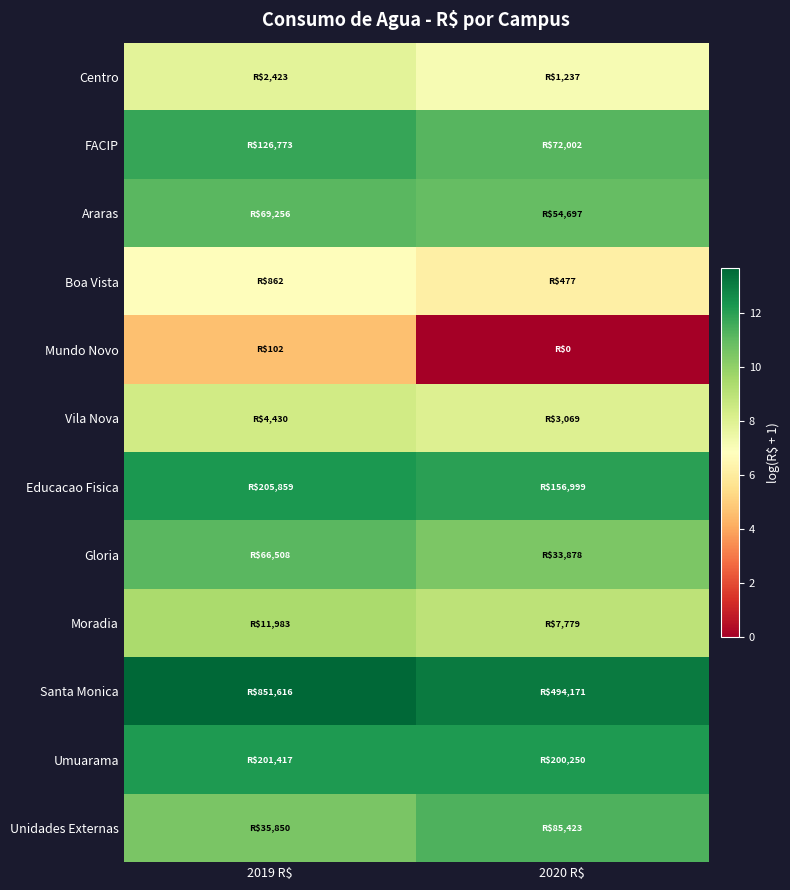

What is the greatest value displayed?

13.7